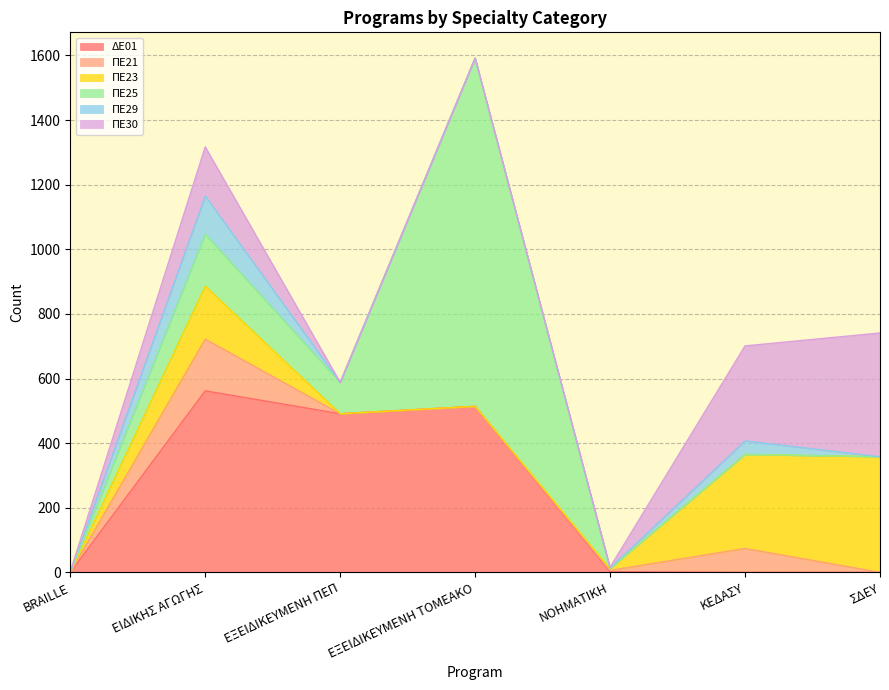

Which series has the widest spread of values?

ΠΕ25